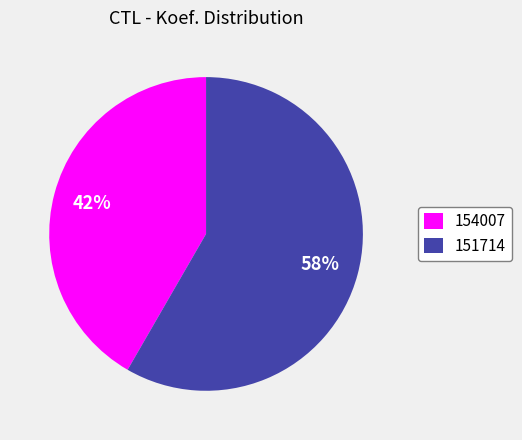

Rank the categories by value from lowest to highest.

154007, 151714